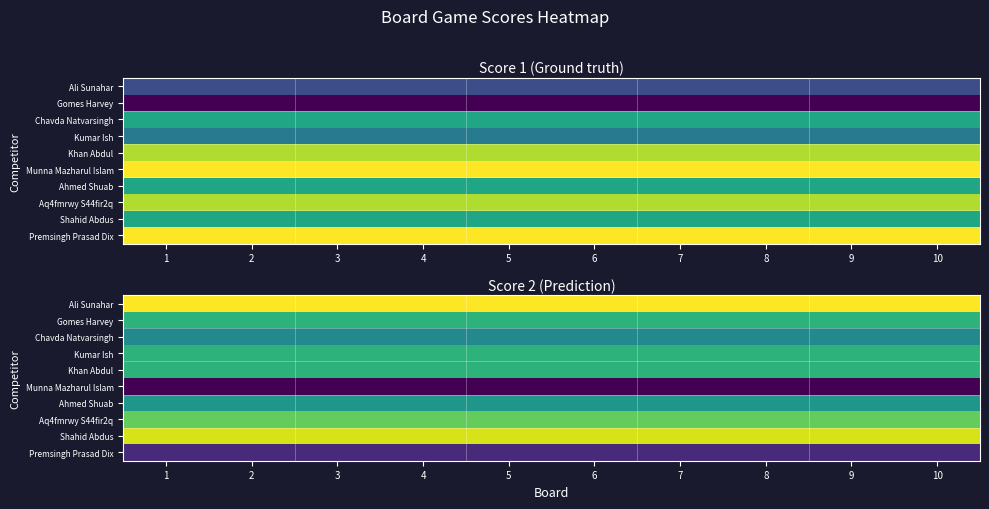

What is the spread (max minus min) of values at 10?

17